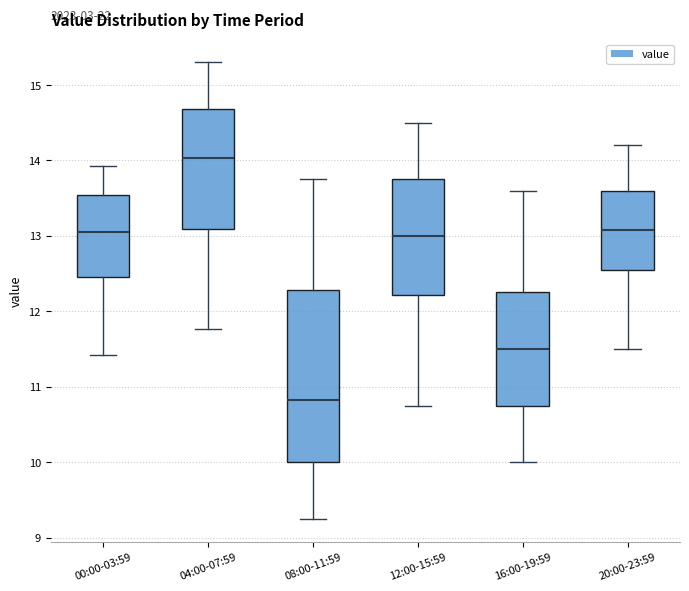

Where does the upper whisker of the box for 04:00-07:59 end on the y-axis? The values are not printed on the chart, so give them approximately, as read against the axis.

15.3